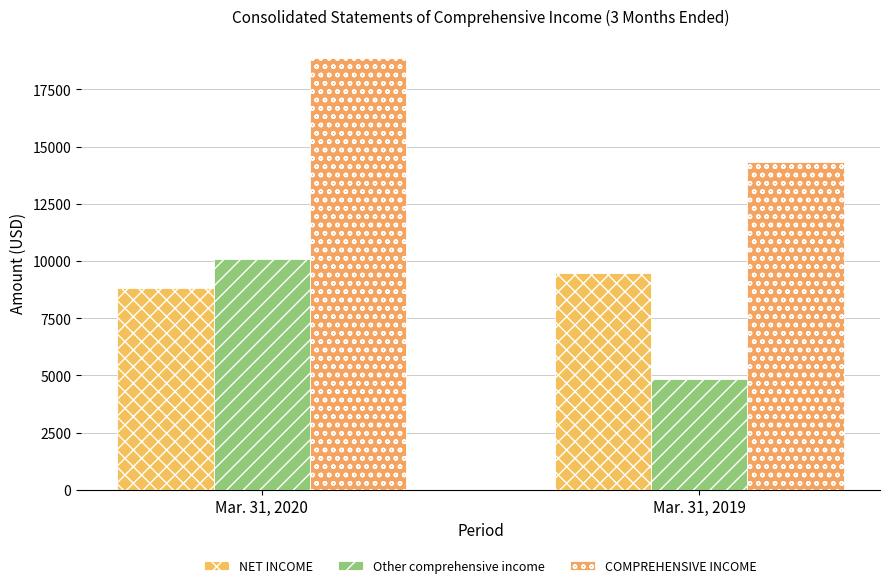

Rank the series by their maximum value, from lowest to highest.

NET INCOME, Other comprehensive income, COMPREHENSIVE INCOME